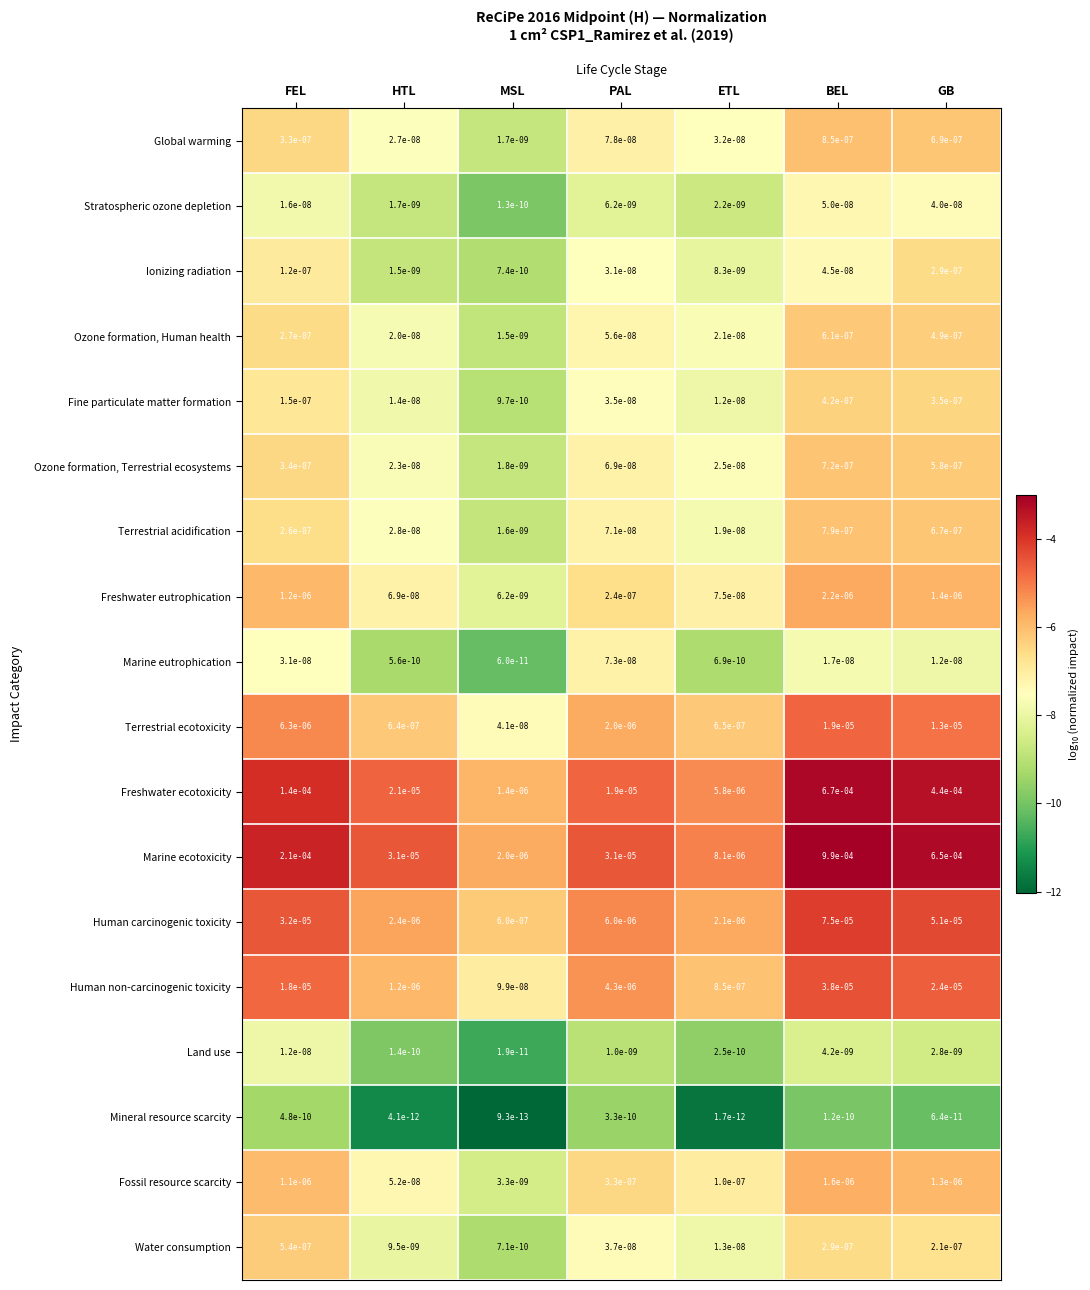

Rank the series at BEL from lowest to highest value.

Mineral resource scarcity, Land use, Marine eutrophication, Ionizing radiation, Stratospheric ozone depletion, Water consumption, Fine particulate matter formation, Ozone formation, Human health, Ozone formation, Terrestrial ecosystems, Terrestrial acidification, Global warming, Fossil resource scarcity, Freshwater eutrophication, Terrestrial ecotoxicity, Human non-carcinogenic toxicity, Human carcinogenic toxicity, Freshwater ecotoxicity, Marine ecotoxicity